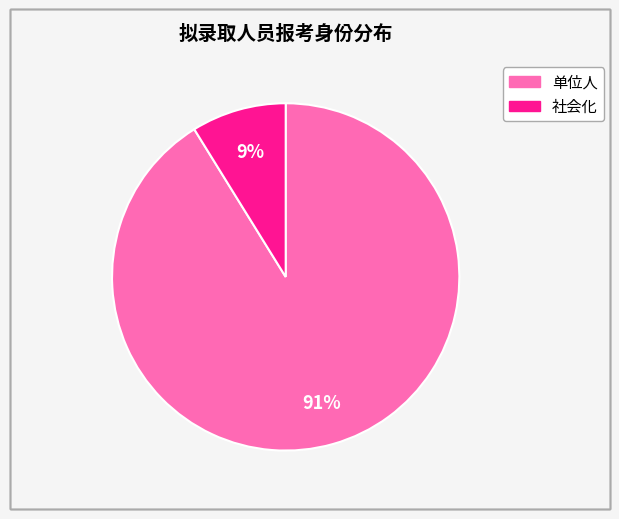

Between 单位人 and 社会化, which is larger?

单位人